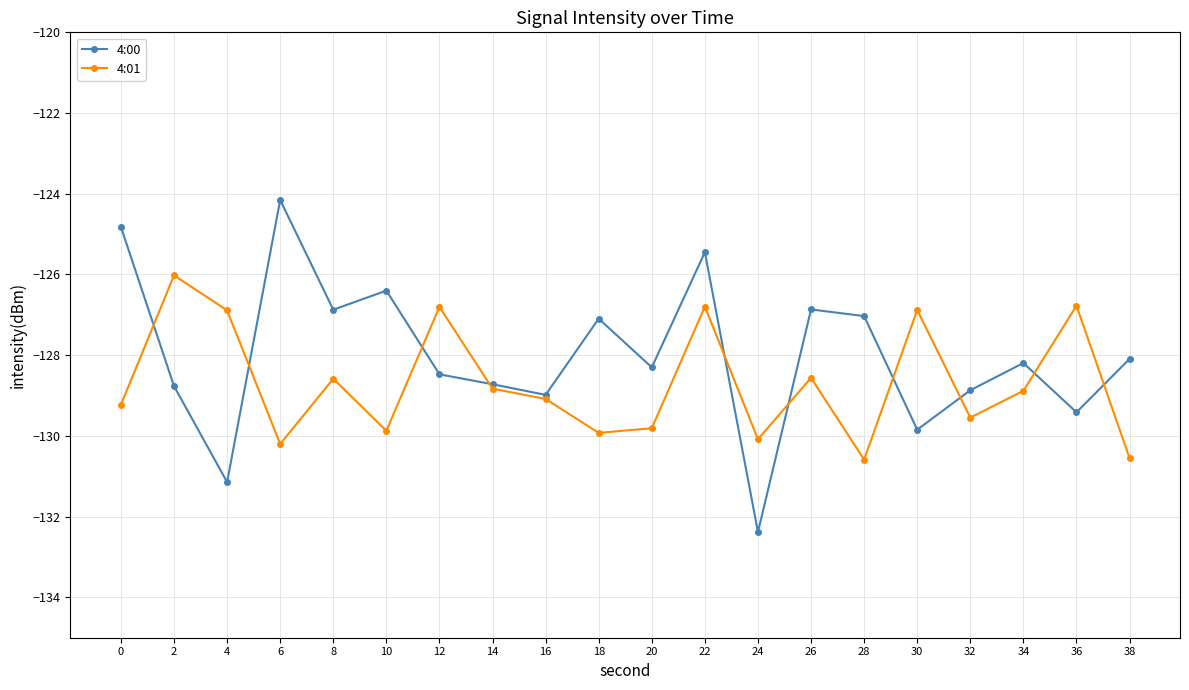

What is the difference between the maximum and second lowest values in the 4:00 series?

7.0